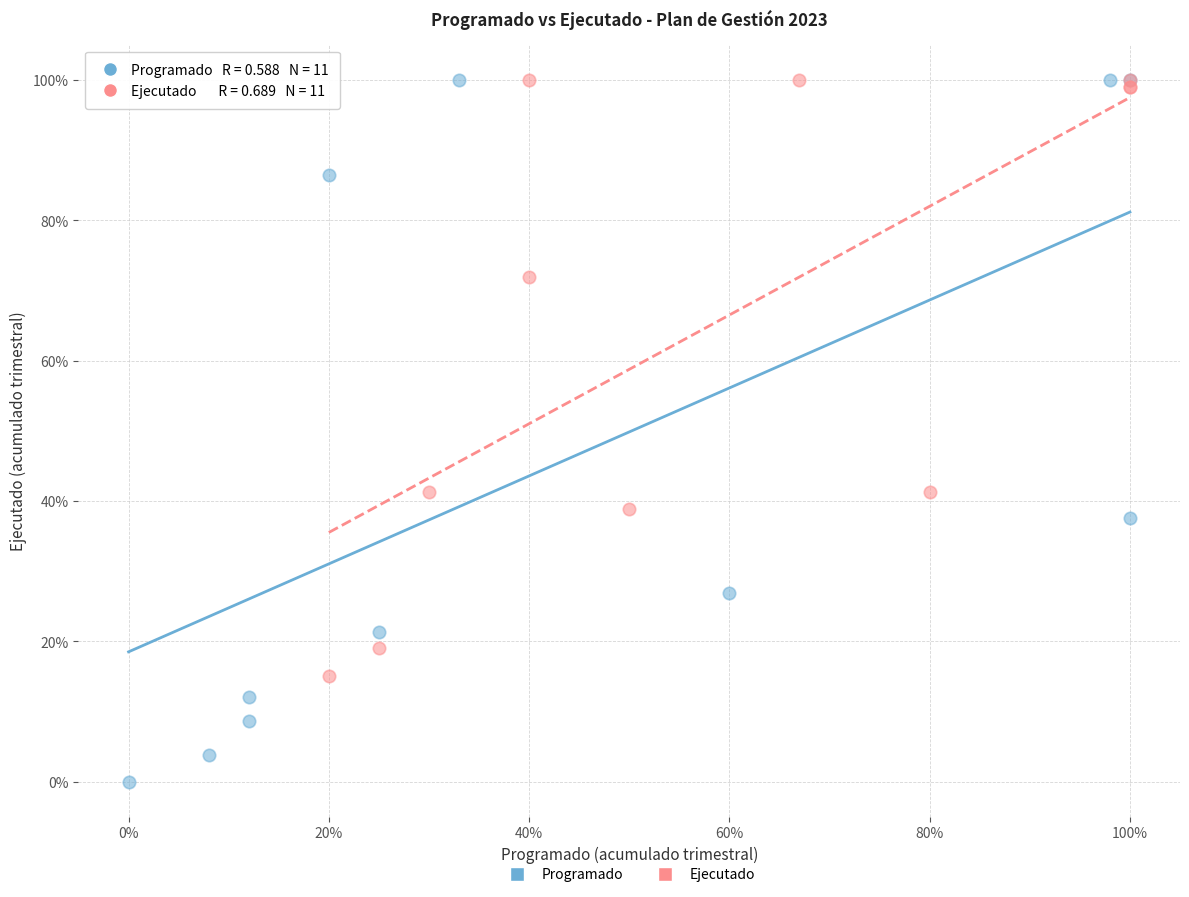

Which series has the widest spread of Y values?

Programado